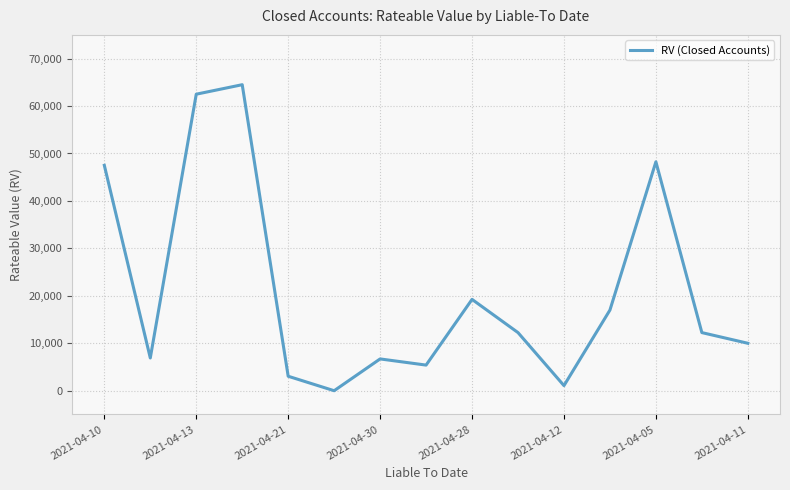

What is the maximum value shown in the chart?

64500